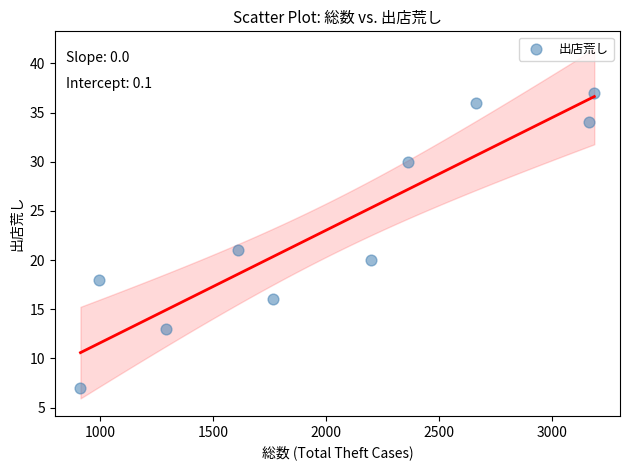

What Y value in the scatter plot is closest to 22?

21